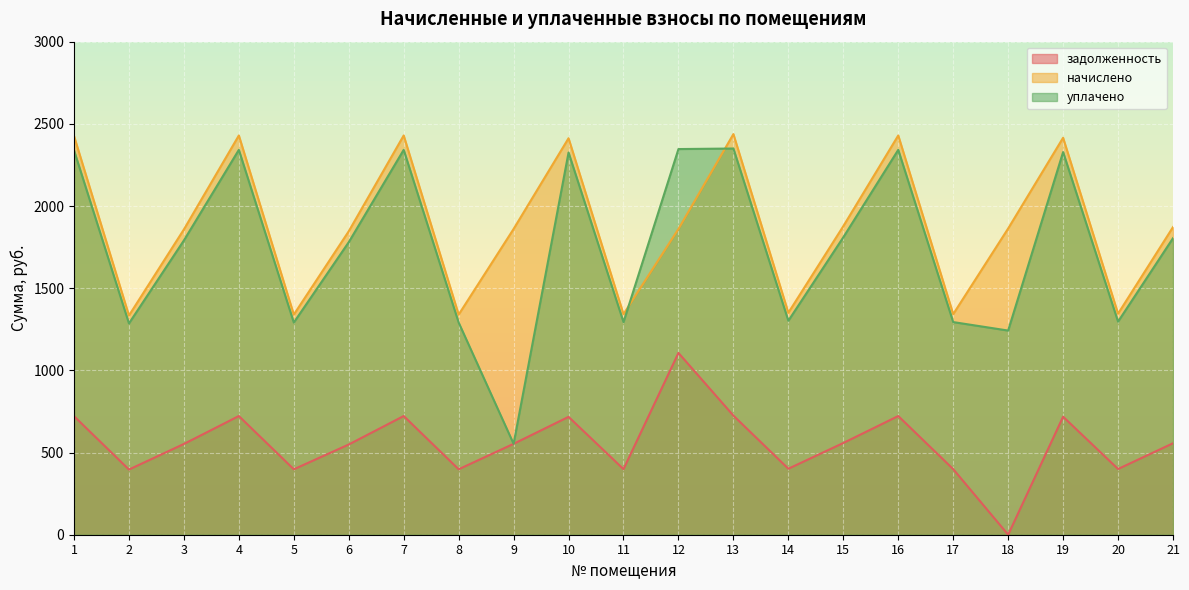

Reading left to right, transcribe all the data shown in this chart.

задолженность: 1=721.4	2=396.5	3=552.3	4=722.2	5=398.2	6=549.0	7=722.2	8=398.2	9=553.1	10=717.2	11=399.0	12=1106.2	13=724.7	14=401.5	15=558.1	16=722.2	17=399.0	18=0.0	19=718.0	20=399.8	21=556.4
начислено: 1=2426.5	2=1333.7	3=1857.7	4=2429.3	5=1339.3	6=1846.5	7=2429.3	8=1339.3	9=1860.5	10=2412.5	11=1342.2	12=1860.5	13=2437.7	14=1350.6	15=1877.3	16=2429.3	17=1342.2	18=1863.3	19=2415.3	20=1345.0	21=1871.7
уплачено: 1=2339.1	2=1285.7	3=1790.8	4=2341.8	5=1291.1	6=1780.0	7=2341.8	8=1291.1	9=553.1	10=2325.6	11=1293.8	12=2346.6	13=2349.9	14=1301.9	15=1809.7	16=2341.8	17=1293.8	18=1242.2	19=2328.3	20=1296.5	21=1804.3